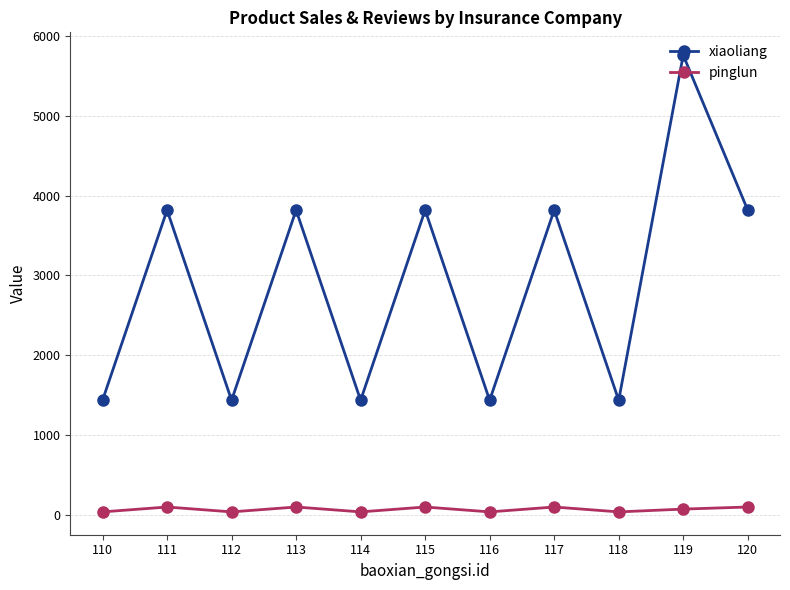

What are all the series names shown in the legend?

xiaoliang, pinglun